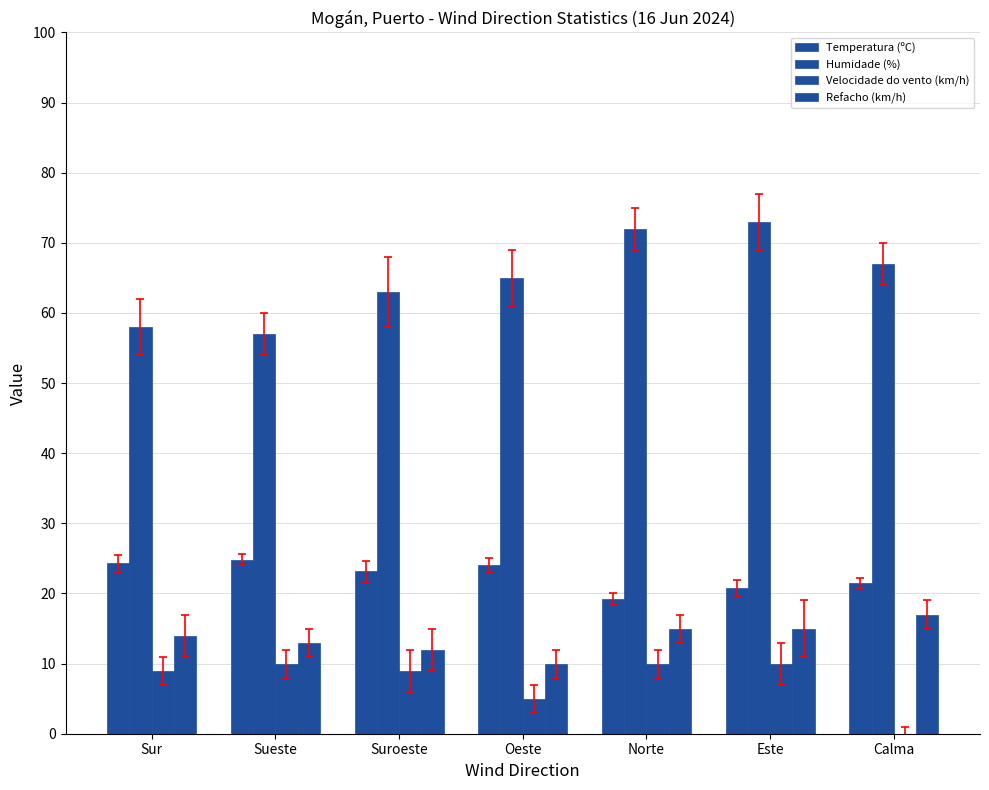

Rank the series at Este from lowest to highest value.

Velocidade do vento (km/h), Refacho (km/h), Temperatura (ºC), Humidade (%)